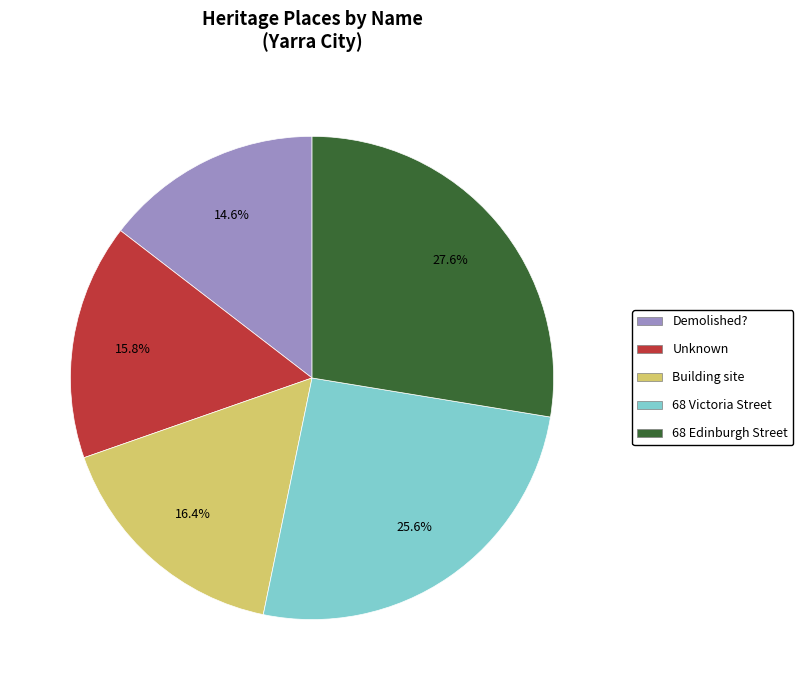

How many segments does this pie chart have?

5